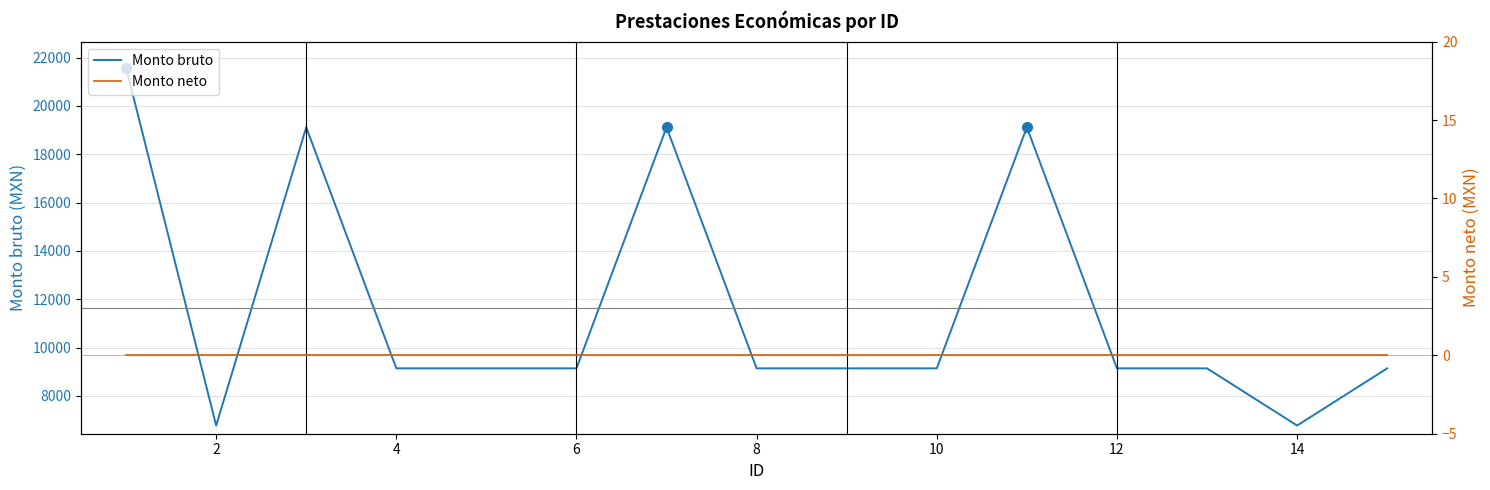

At how many categories does at least one series exceed 15203?

4